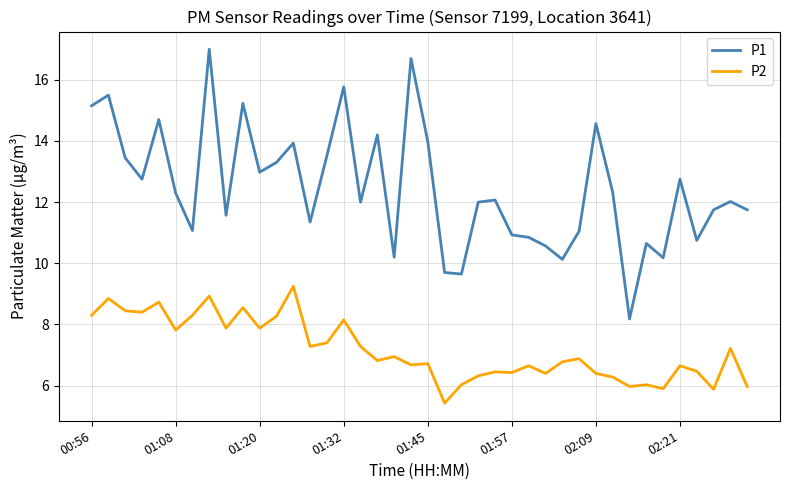

True or false: P2 and P1 cross at least once.

False